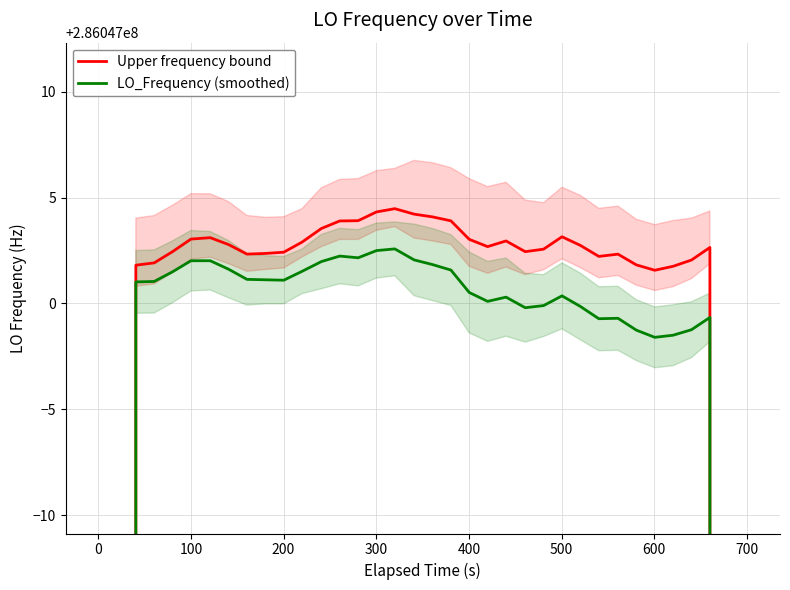

Rank the series by their average value, from highest to lowest.

Upper frequency bound, LO_Frequency (smoothed)